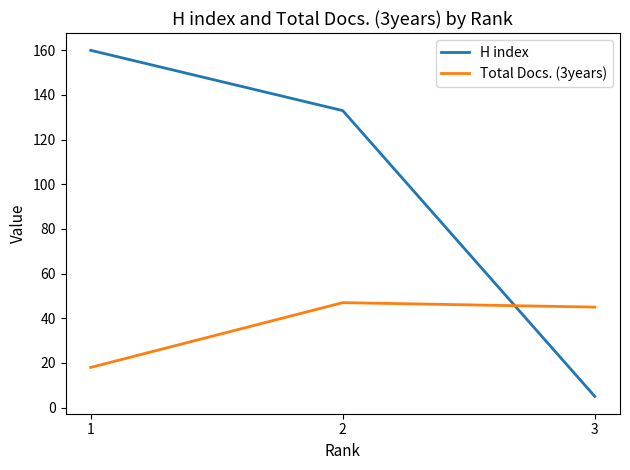

The value of H index at 1 is 160. True or false?

True